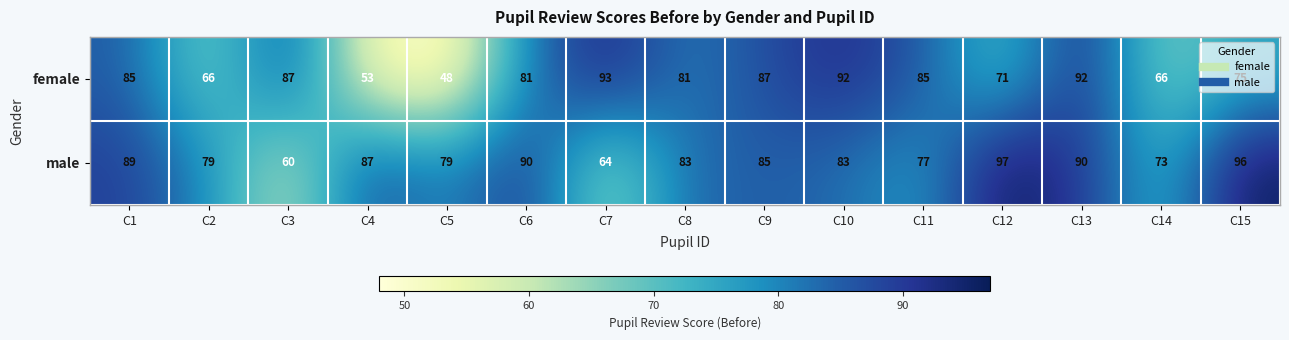

What is the maximum value for female?

93